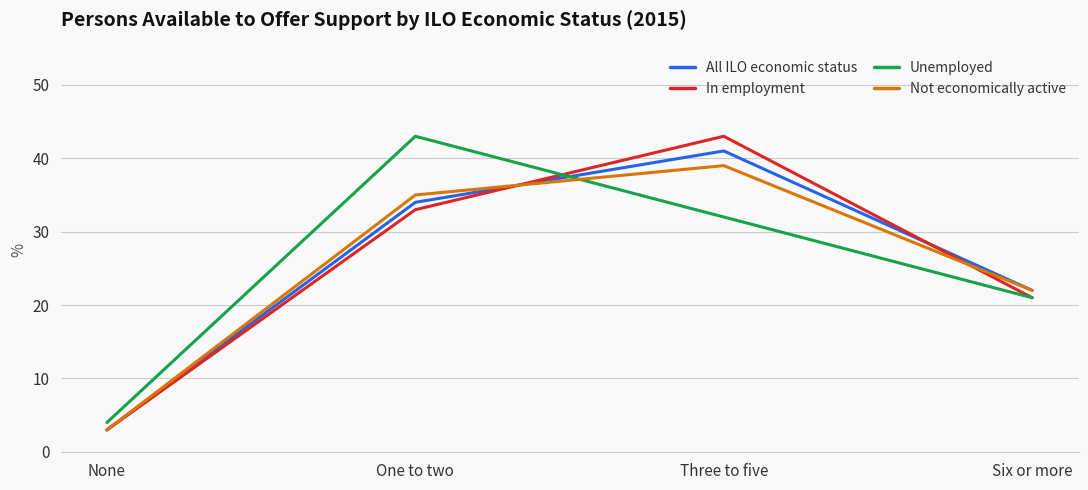

Does the chart have visible grid lines?

Yes